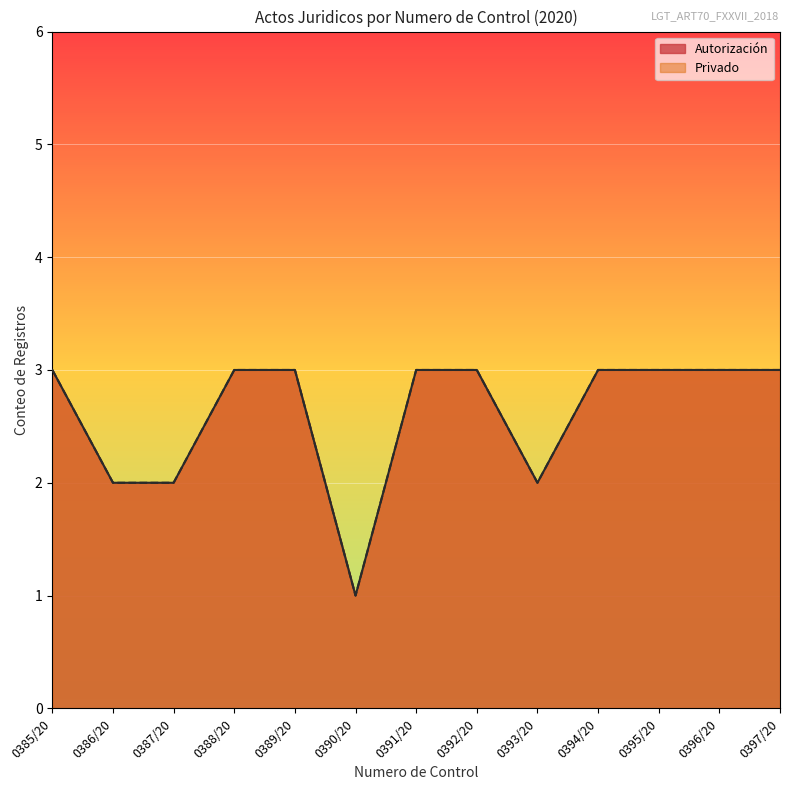

True or false: Autorización and Privado intersect in this chart.

False